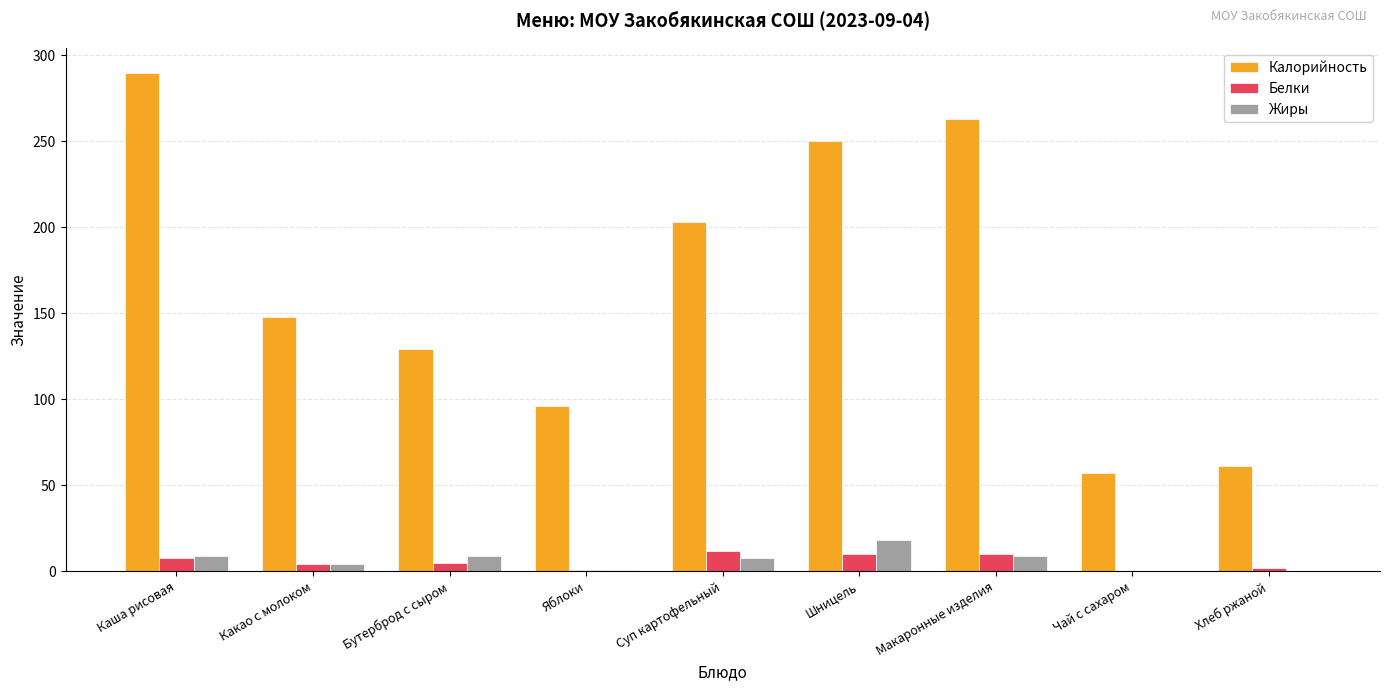

What value does the Жиры series have at Суп картофельный, to the nearest 5?

10